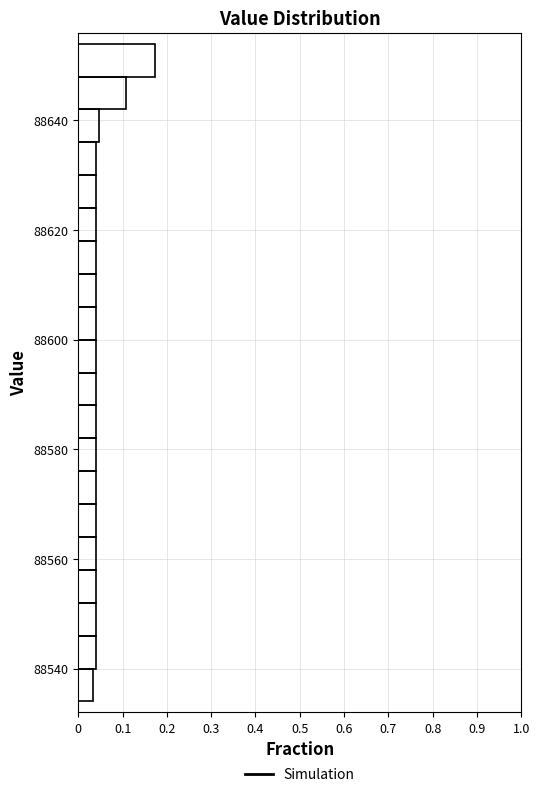

Read against the y-axis, roughly where is the centre of the longest bar?

88652